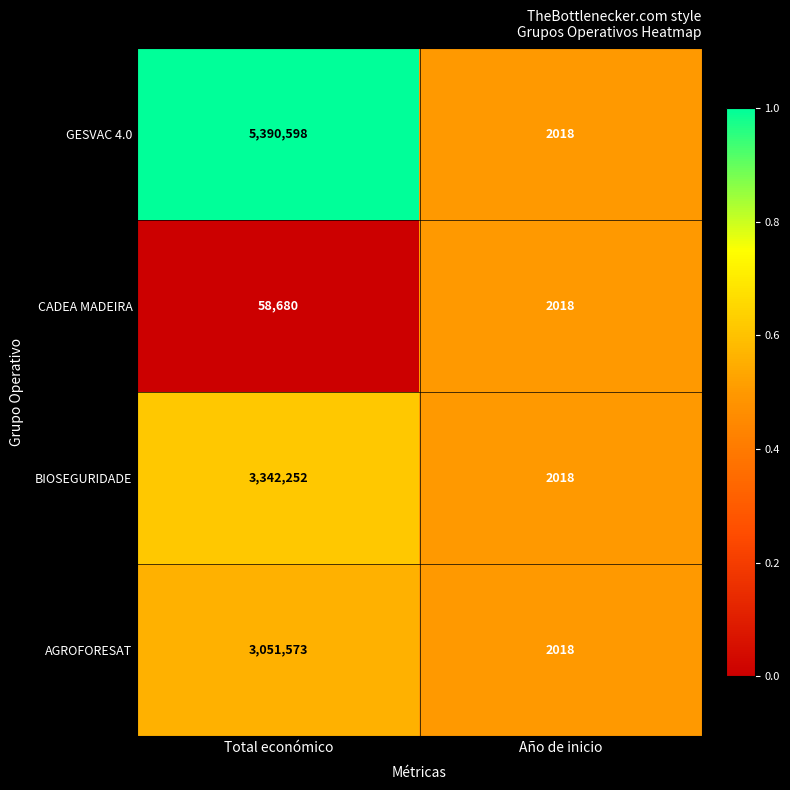

At which category is the sum across all series the highest?

Total económico